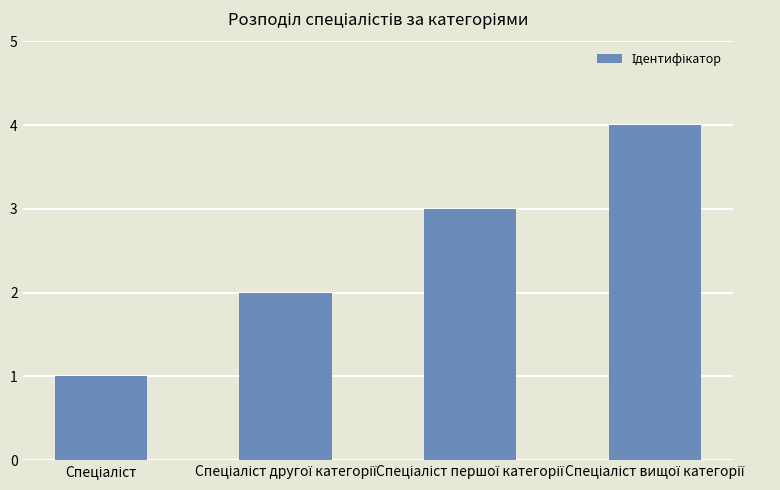

What is the difference between the maximum and minimum values?

3